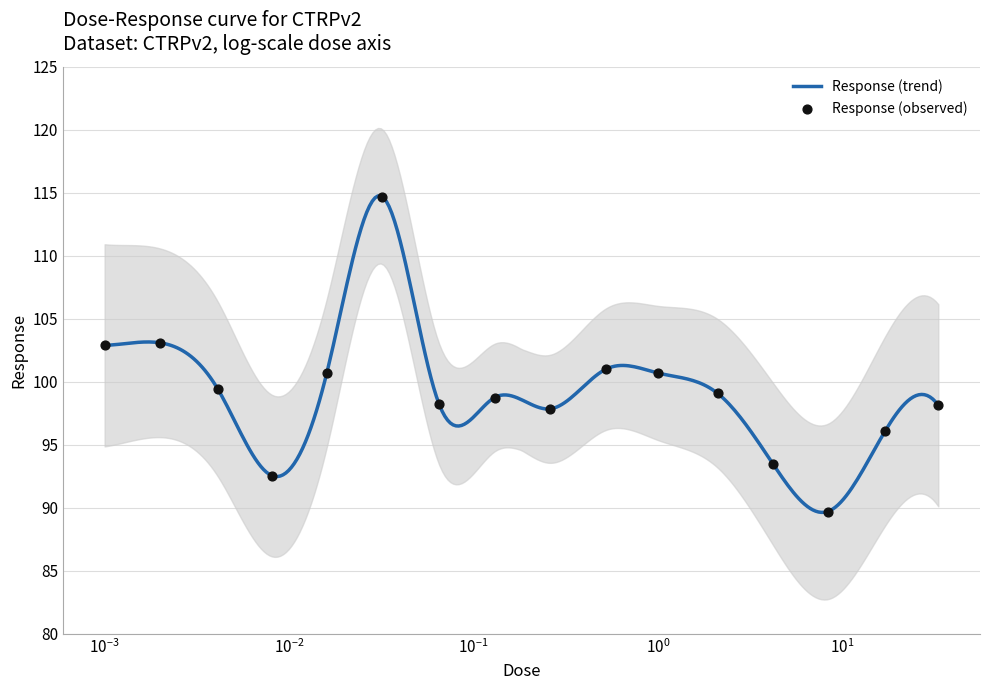

Approximately how many times larger is the value at 0.032 compared to 0.0041?

1.2